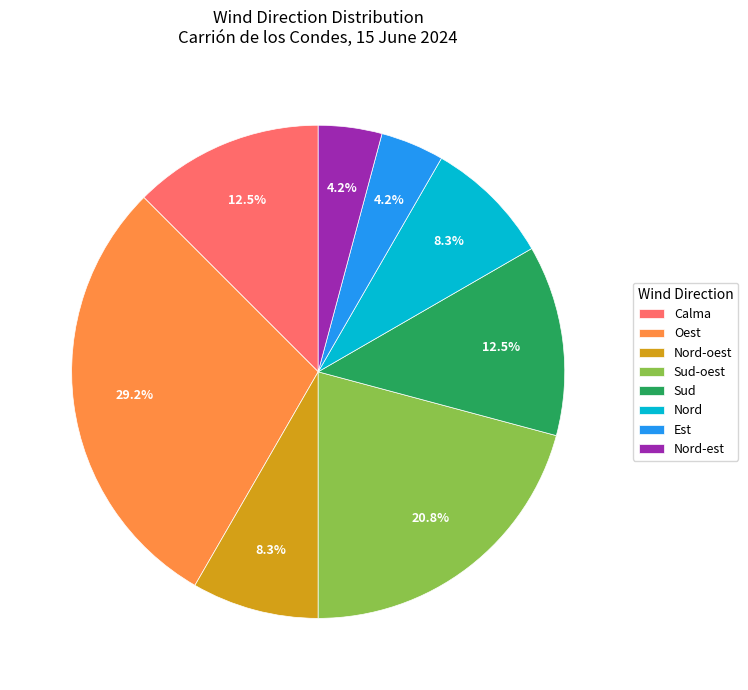

True or false: Nord accounts for 1% of the total.

False